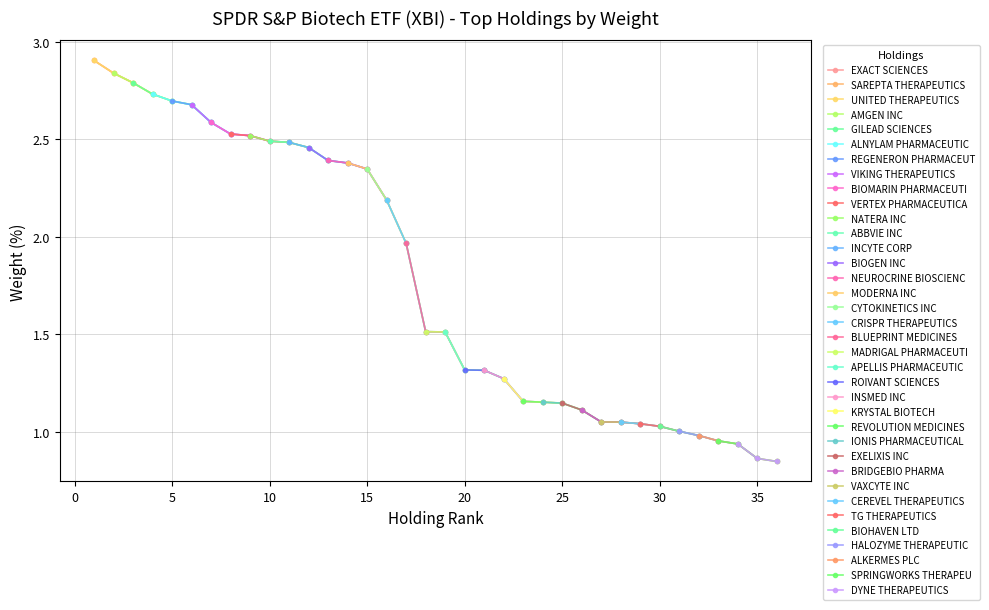

What is the label of the 9th point from the right?

BRIDGEBIO PHARMA INC